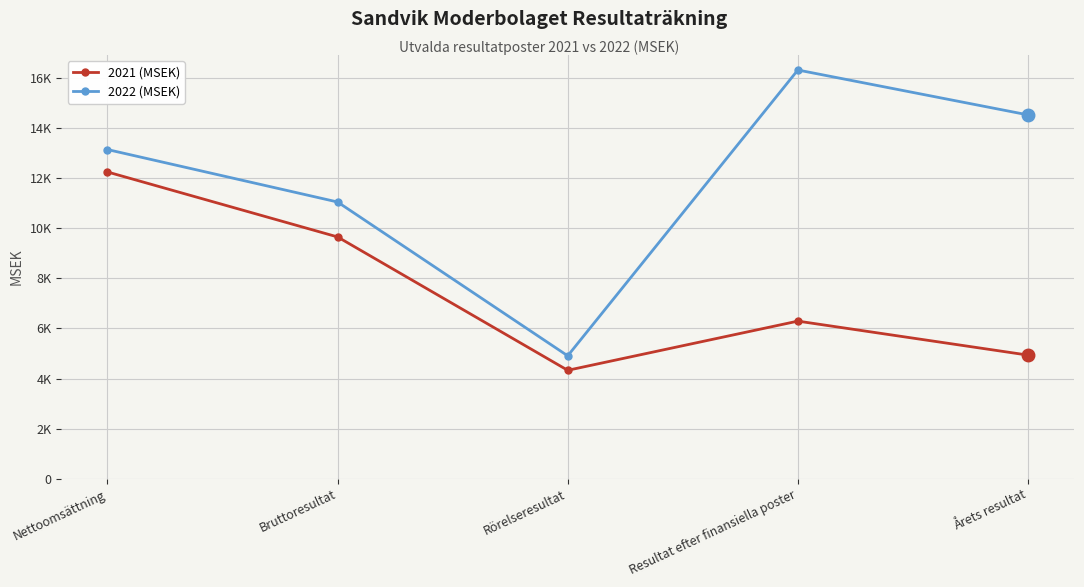

In 2021 (MSEK), how many points are lower than both neighbors (excluding endpoints)?

1